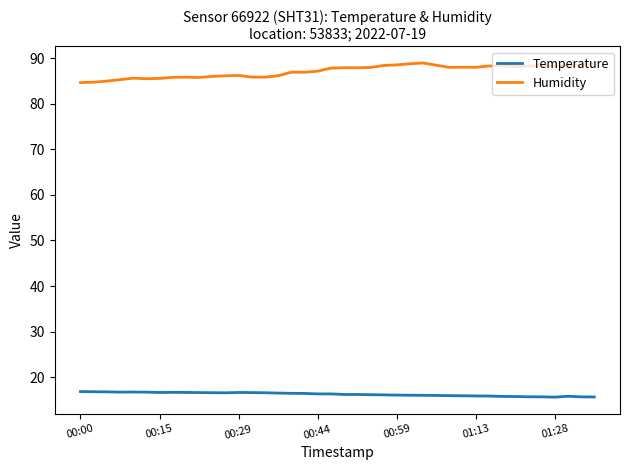

Which series has the largest total across all categories?

Humidity